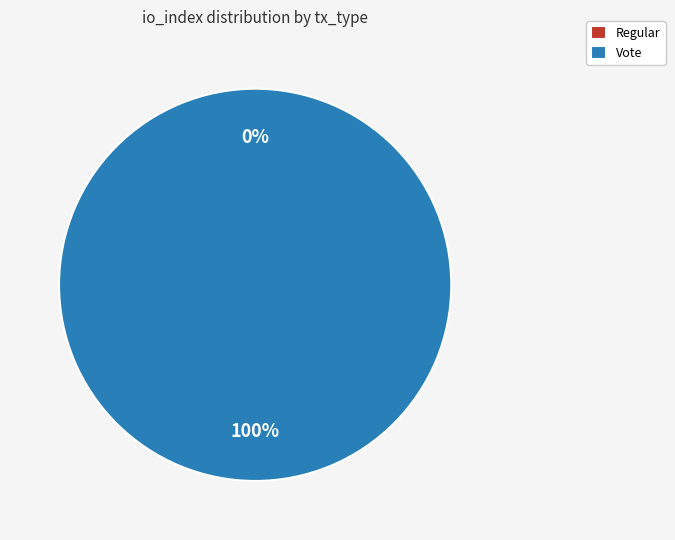

Rank the categories by value from highest to lowest.

Vote, Regular